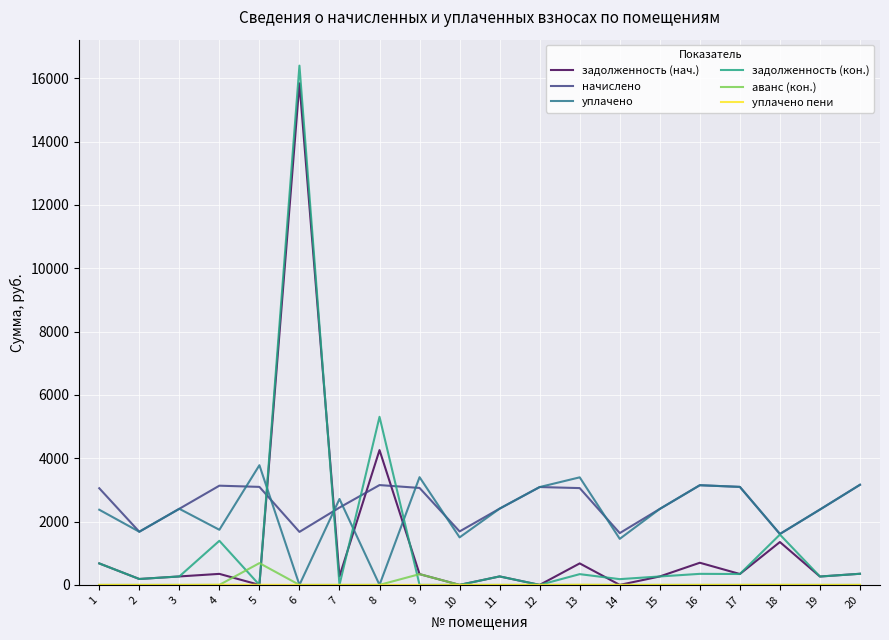

True or false: начислено and аванс (кон.) intersect in this chart.

False